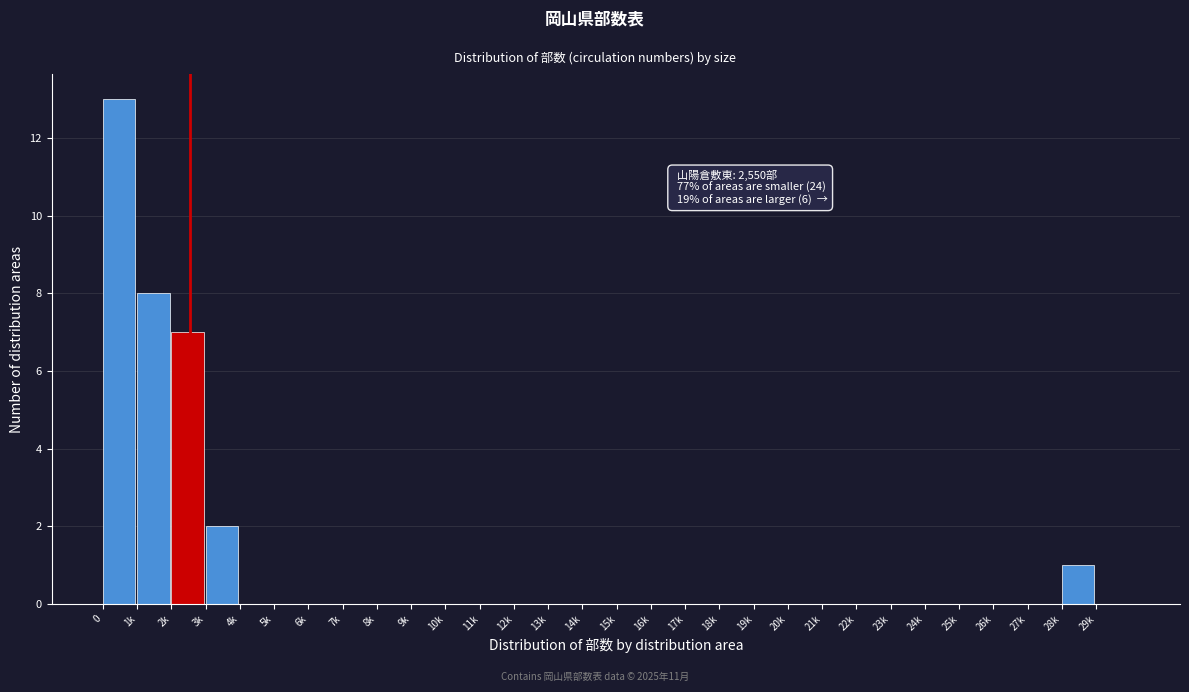

Reading left to right, what are all the values shown in this chart?

0=13	1k=8	2k=7	3k=2	4k=0	5k=0	6k=0	7k=0	8k=0	9k=0	10k=0	11k=0	12k=0	13k=0	14k=0	15k=0	16k=0	17k=0	18k=0	19k=0	20k=0	21k=0	22k=0	23k=0	24k=0	25k=0	26k=0	27k=0	28k=1	29k=0